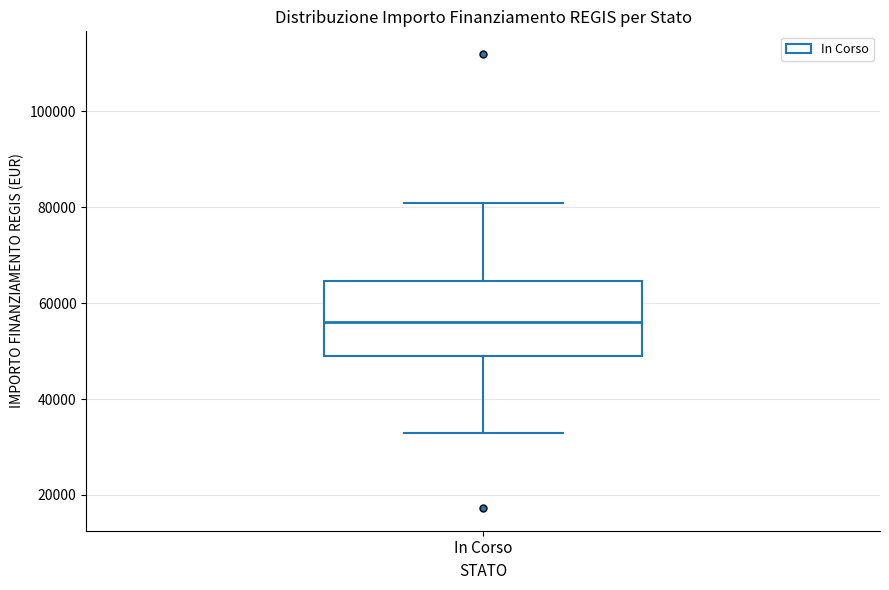

Where does the upper whisker of the box for In Corso end on the y-axis? The values are not printed on the chart, so give them approximately, as read against the axis.

80000